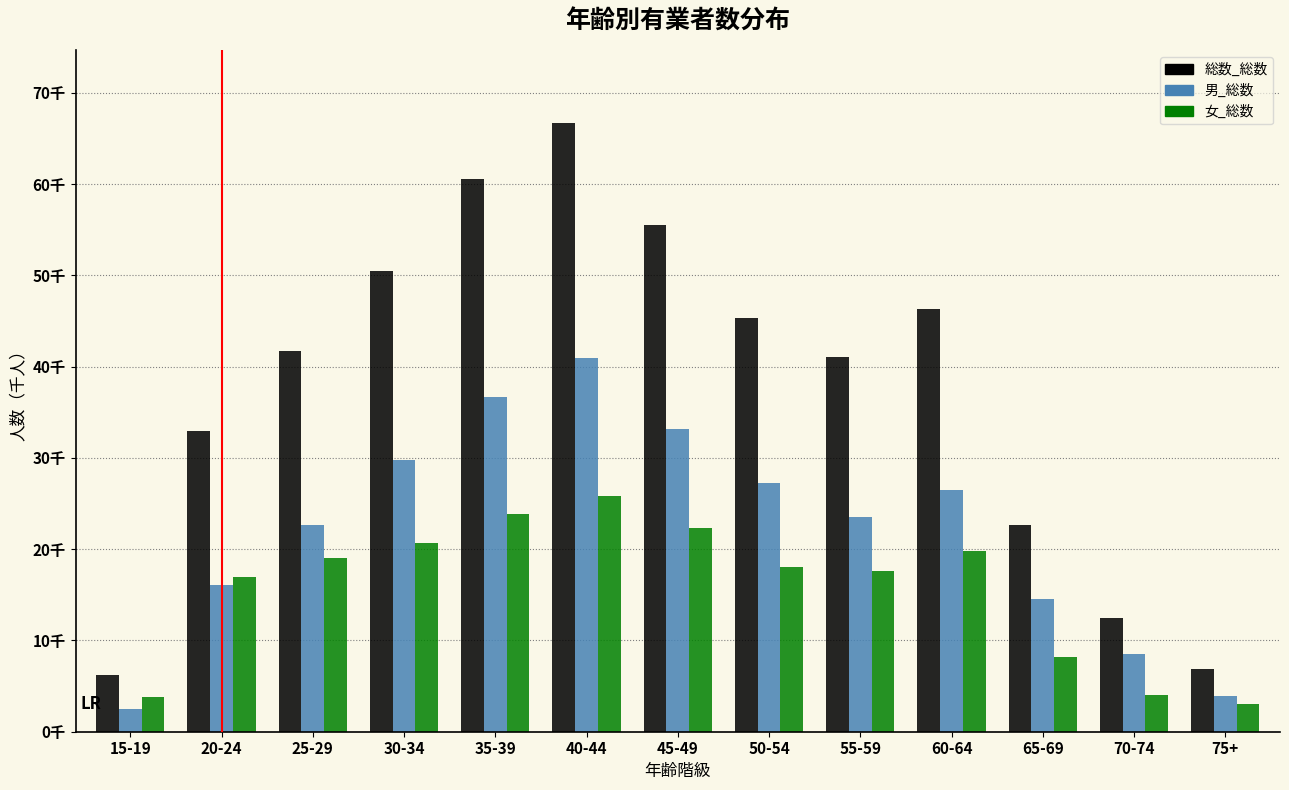

Are the bars grouped side by side (vs. stacked)?

Yes